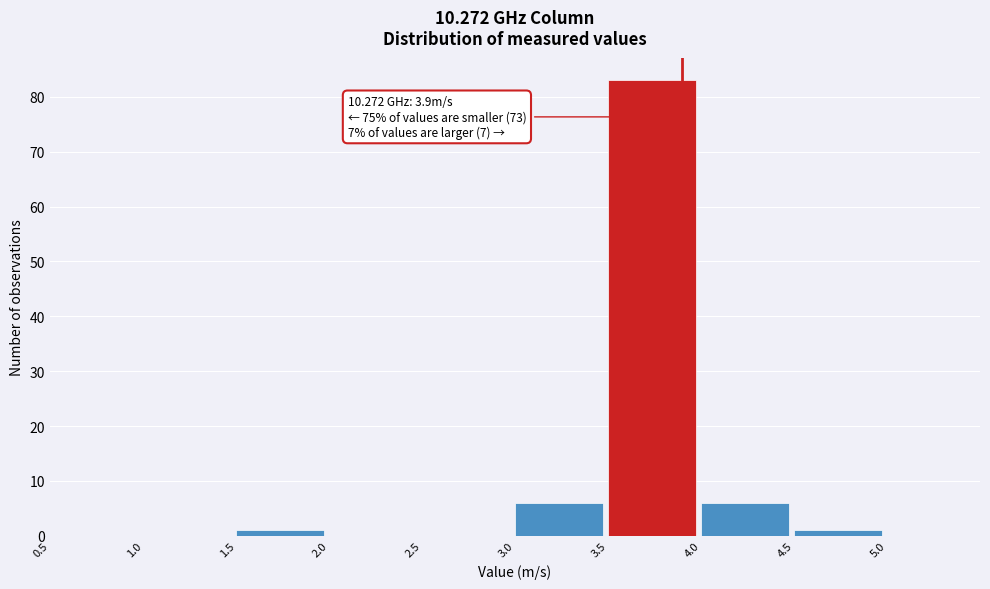

Which range on the x-axis has the tallest bar?

3.5 to 4.0